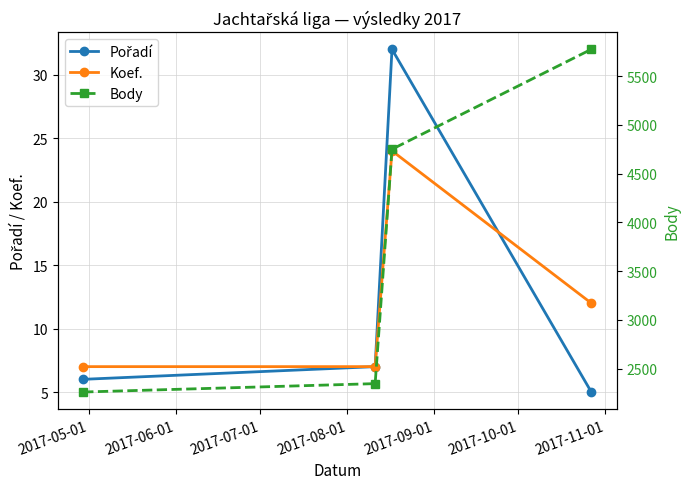

What is the difference between the second highest and second lowest values in the Pořadí series?

1